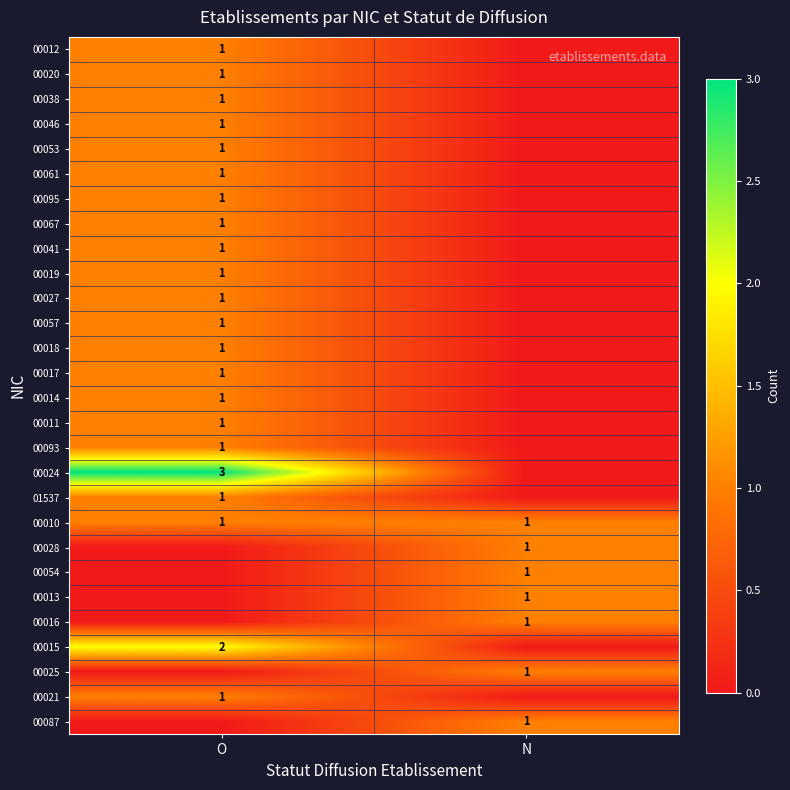

Is it true that 00012 equals 1 at O?

True